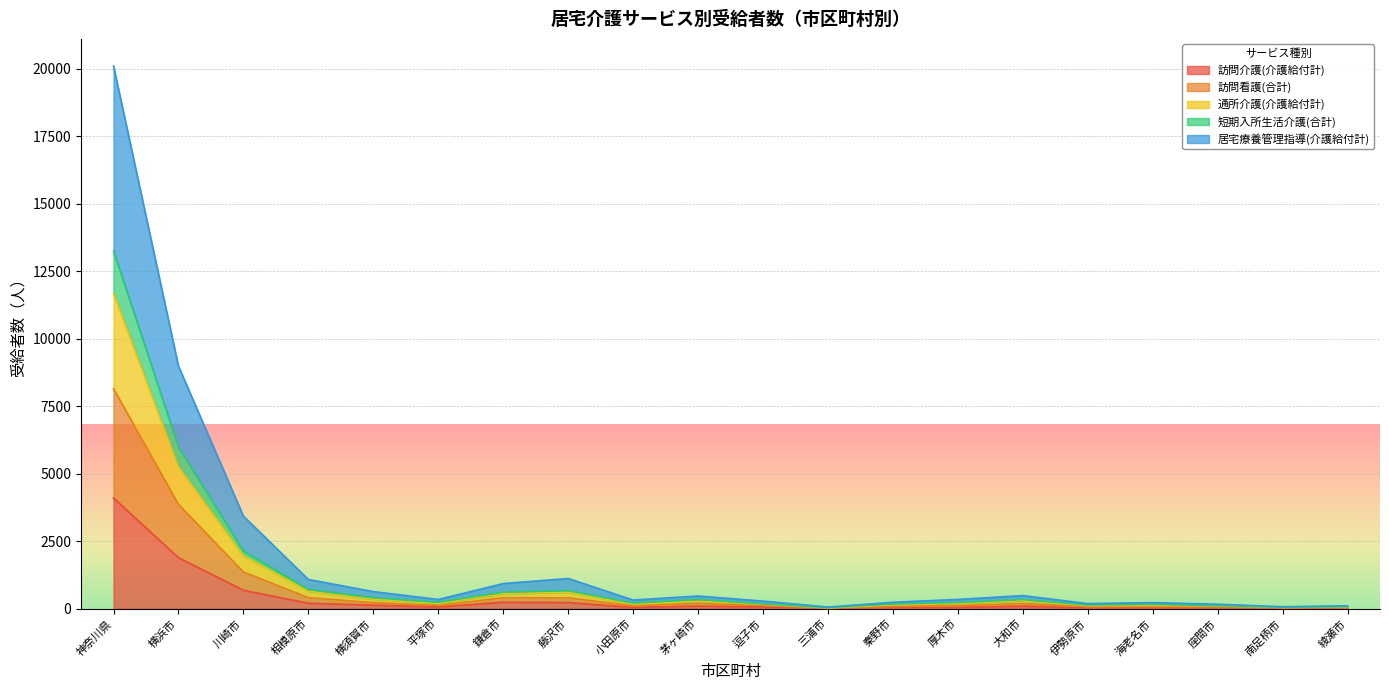

What are all the series names shown in the legend?

訪問介護(介護給付計), 訪問看護(合計), 通所介護(介護給付計), 短期入所生活介護(合計), 居宅療養管理指導(介護給付計)